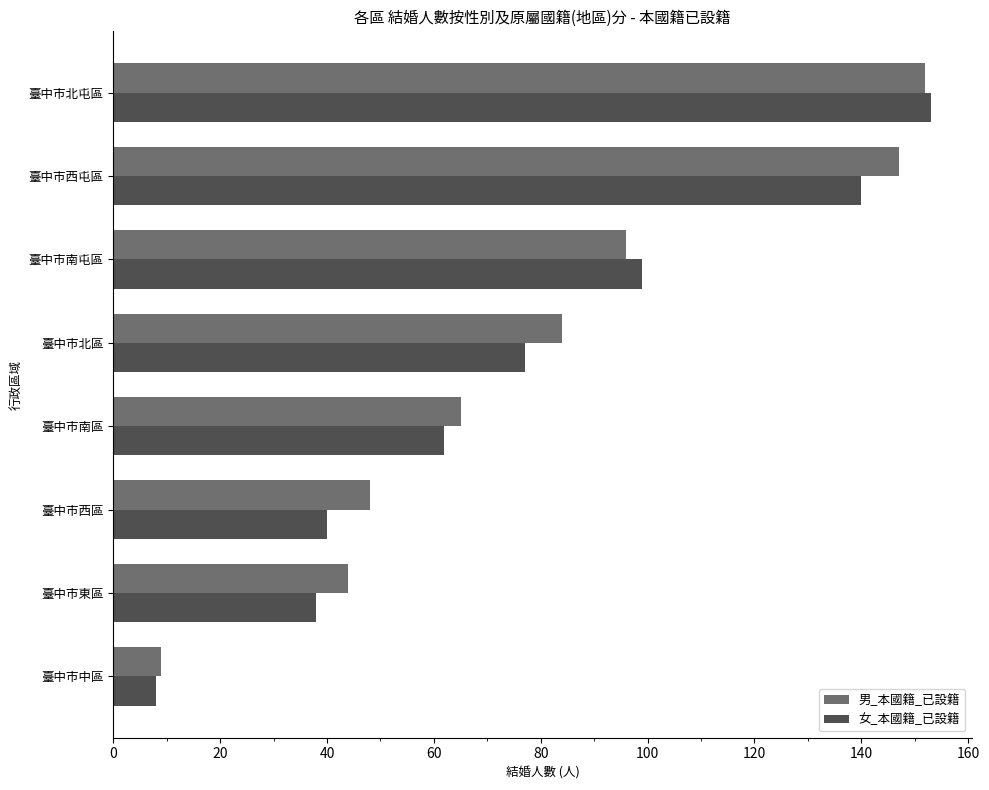

What value does the 男_本國籍_已設籍 series have at 臺中市南屯區?

96